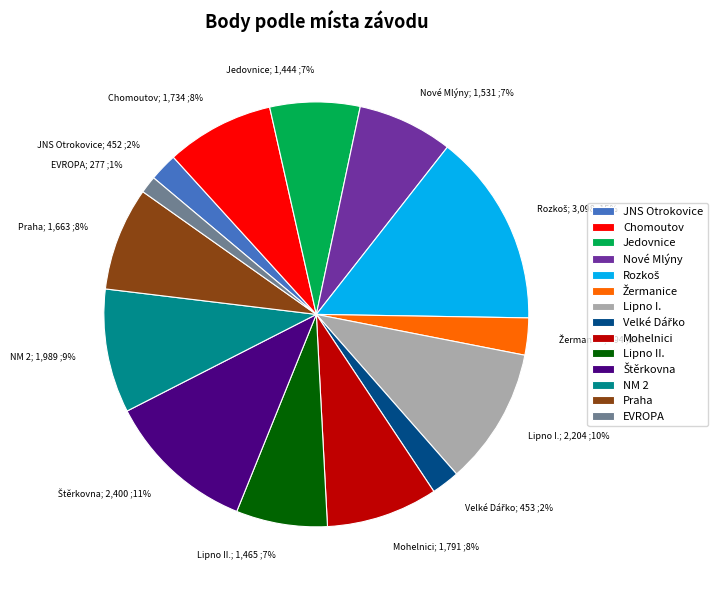

To the nearest percent, what is the average slice percentage?

7%